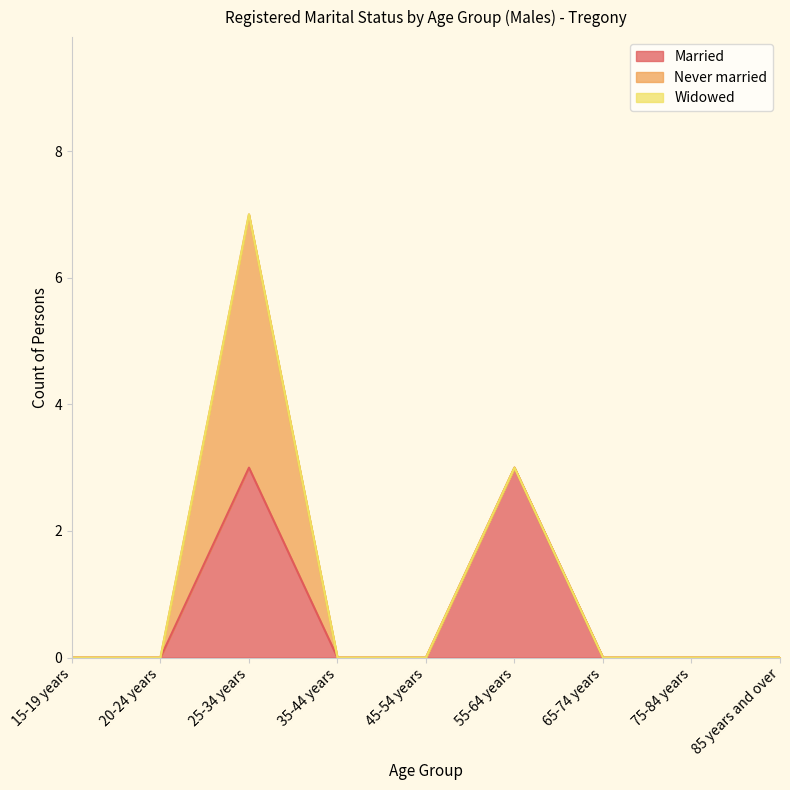

True or false: Widowed and Married cross at least once.

False